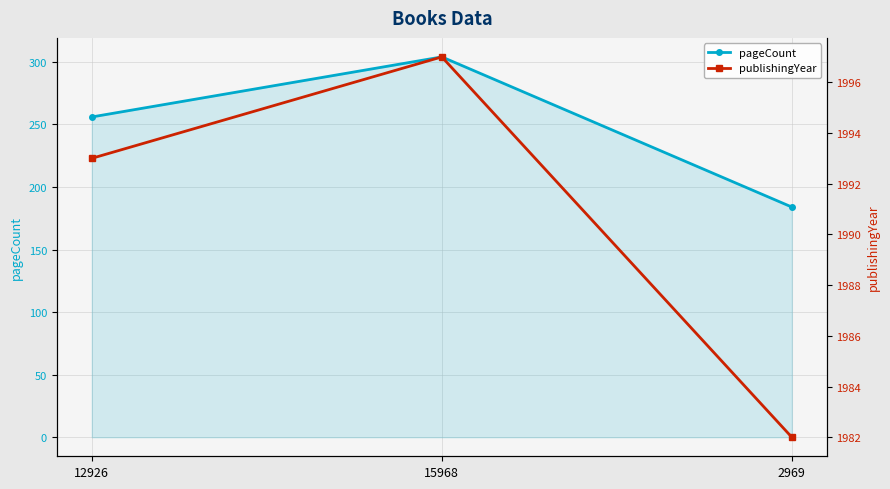

How many values in the pageCount series are below 256?

1